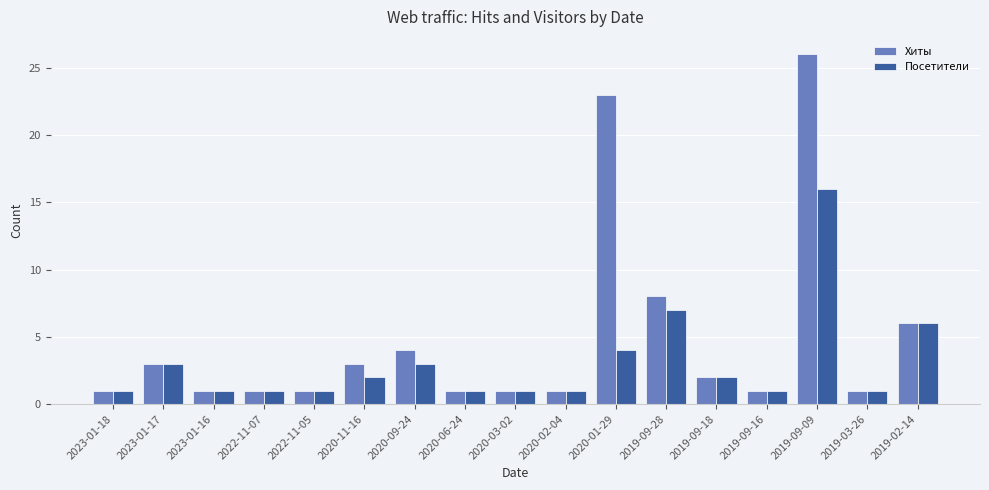

Which category has the highest value across all series?

2019-09-09